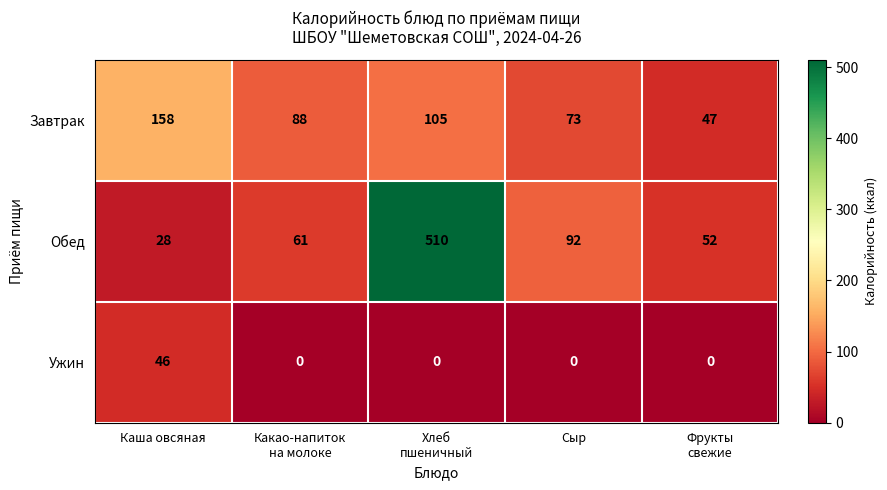

What is the total value across all series at Хлеб
пшеничный?

615